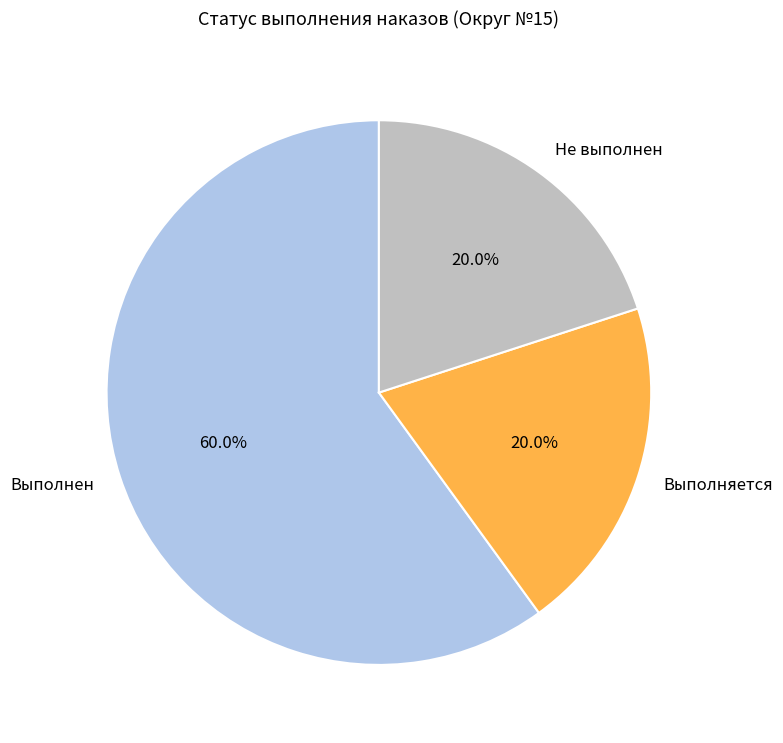

The Выполняется slice represents 32% of the pie. True or false?

False